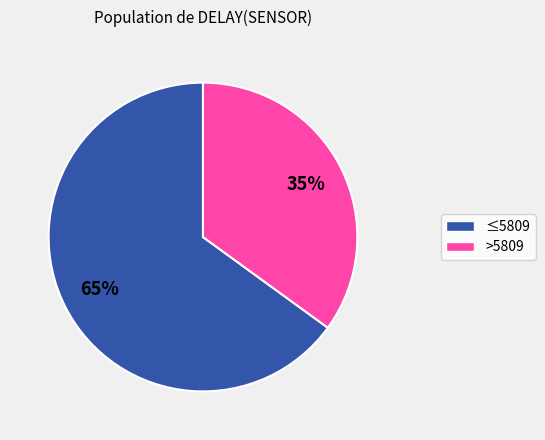

To the nearest percent, what is the difference between the largest and smallest slice percentages?

30%